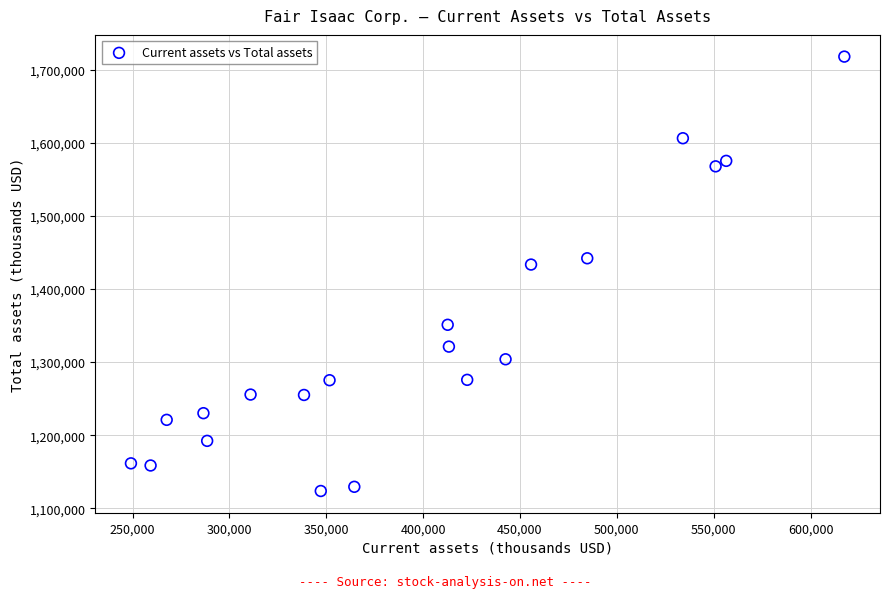

What is the range of X values (max minus min)?

368225